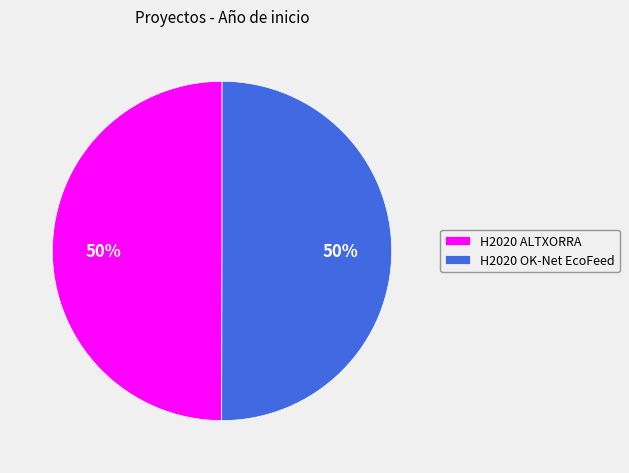

What is the ratio of the value at H2020 OK-Net EcoFeed to the value at H2020 ALTXORRA?

1.0